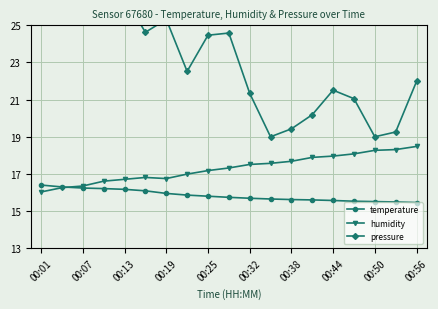

At how many categories does at least one series exceed 15?

19